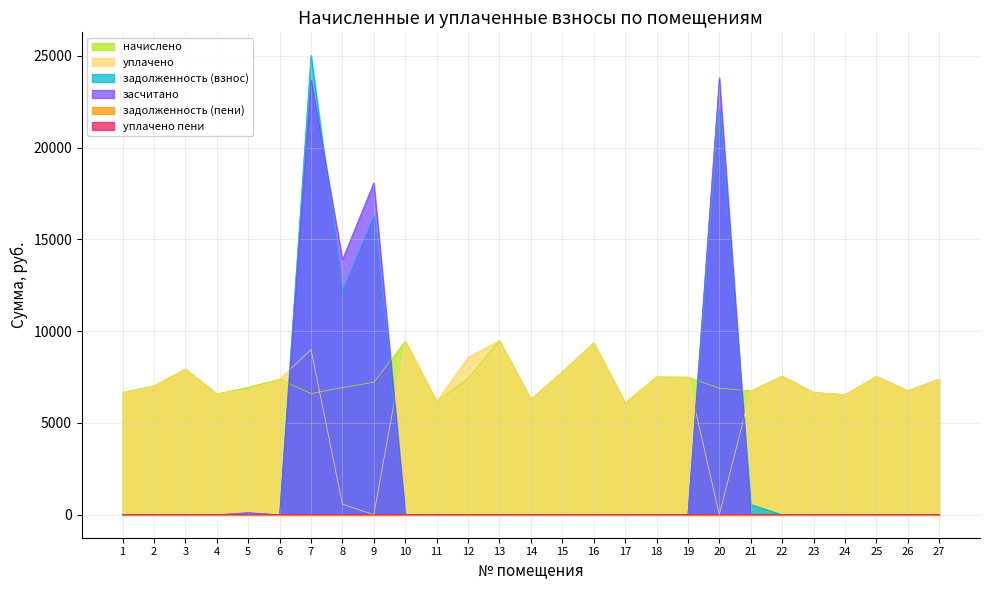

What is the lowest value of the начислено series?

6097.9